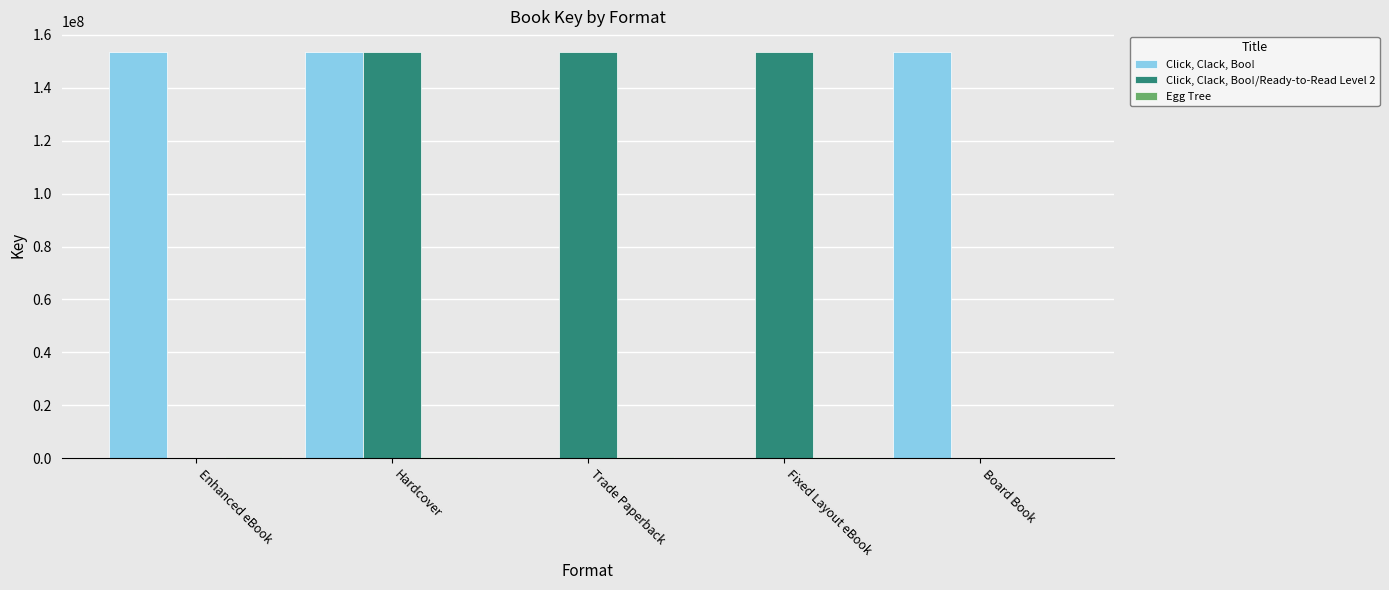

What is the sum of all Click, Clack, Boo! values?

461024946